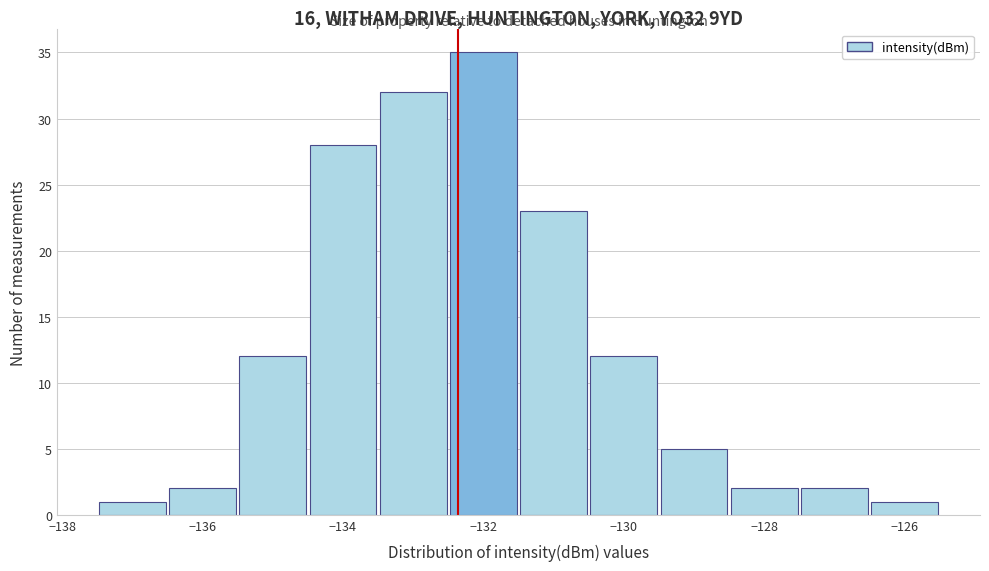

Reading left to right, list every bar in this chart as the range it spans on the x-axis followed by its height. Neither the bar edges nor the heights are printed on the chart, so give them approximately, as read against the axes.

-137.5 to -136.5: 1
-136.5 to -135.5: 2
-135.5 to -134.5: 12
-134.5 to -133.5: 28
-133.5 to -132.5: 32
-132.5 to -131.5: 35
-131.5 to -130.5: 23
-130.5 to -129.5: 12
-129.5 to -128.5: 5
-128.5 to -127.5: 2
-127.5 to -126.5: 2
-126.5 to -125.5: 1